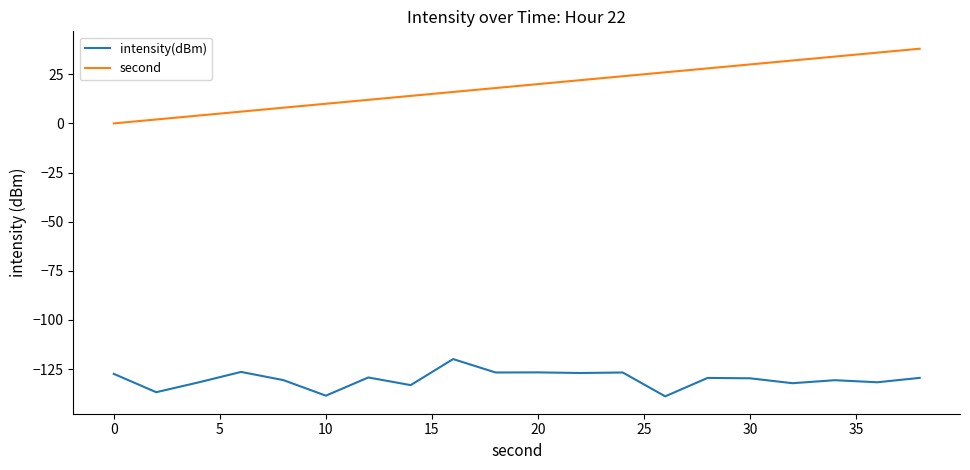

Which series has the largest total across all categories?

second